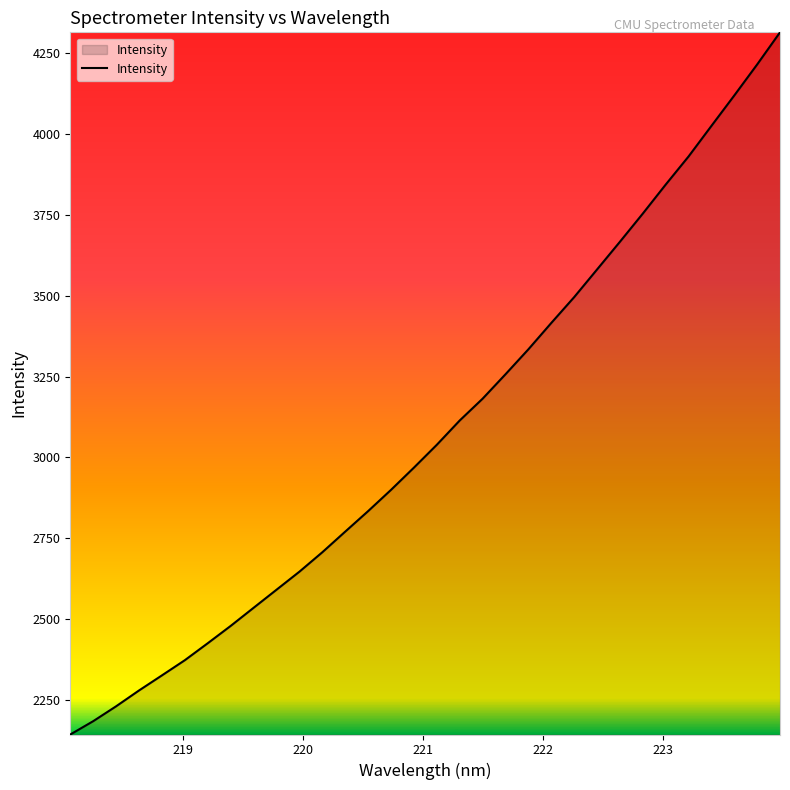

What is the minimum value shown in the chart?

2143.6